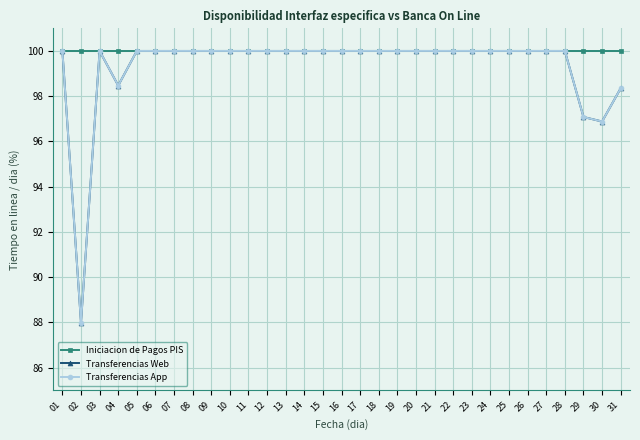

Is this an area chart (filled region under the line)?

No